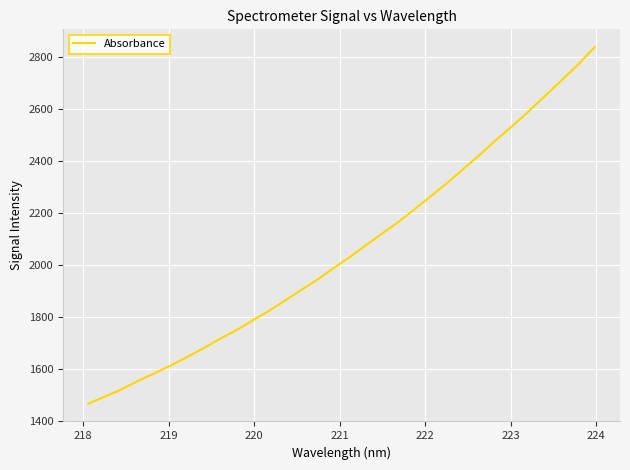

What is the smallest value displayed?

1465.2